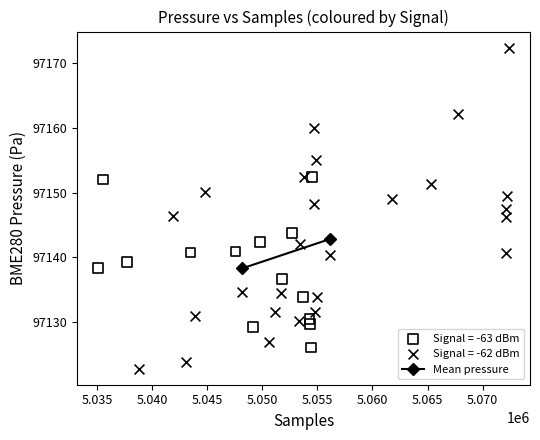

Which series contains the lowest Y value?

Signal = -62 dBm